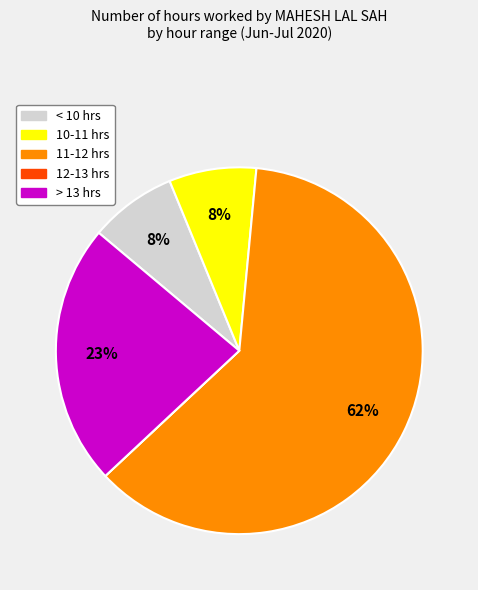

Between 10-11 hrs and > 13 hrs, which is larger?

> 13 hrs